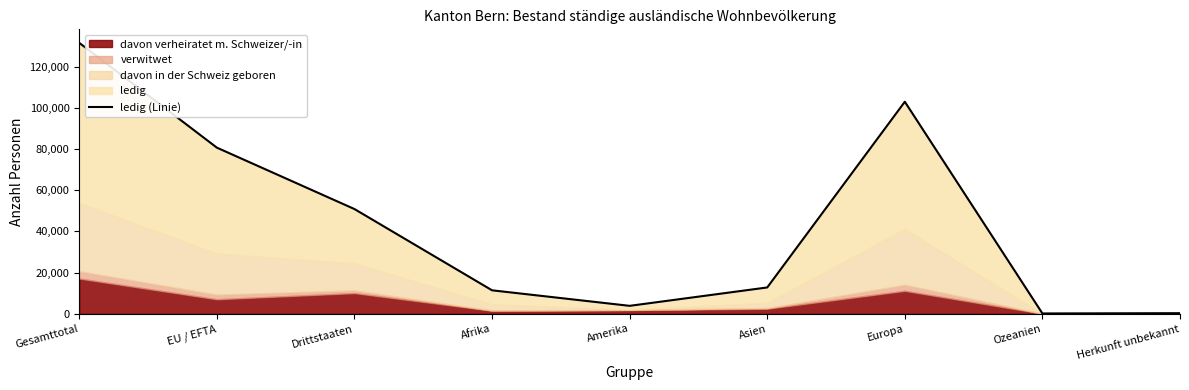

The chart shows a value of 50848 at Drittstaaten. True or false?

True